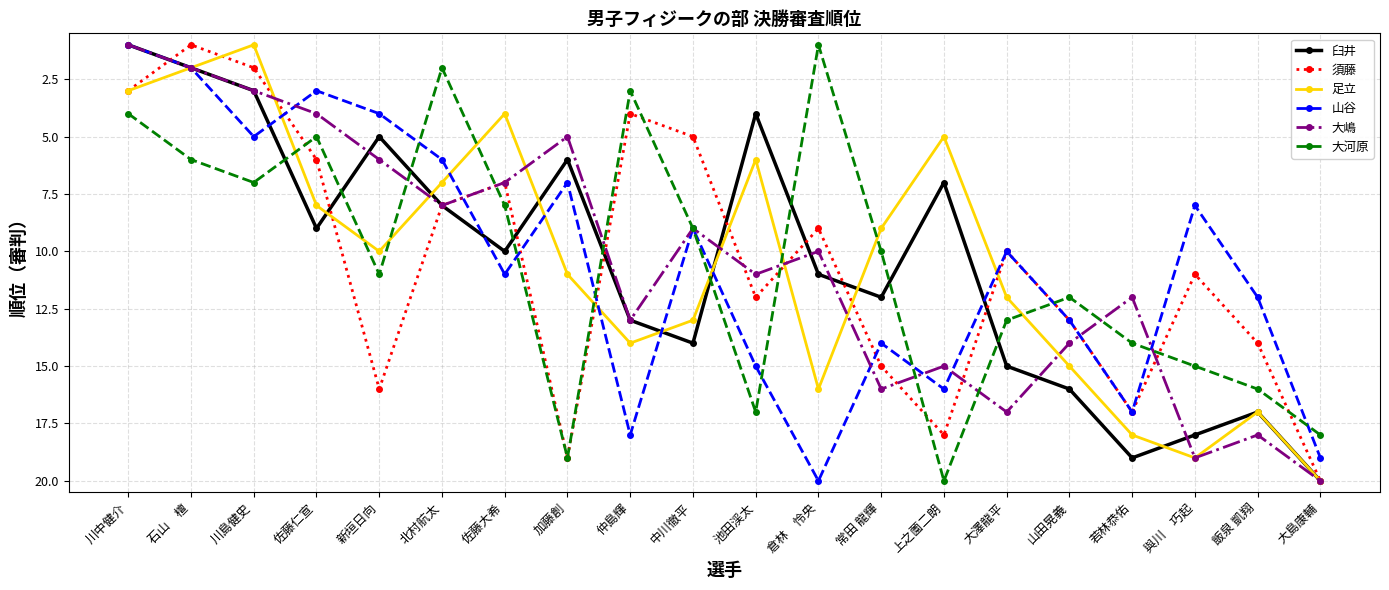

Between 新垣日向 and 上之薗二朗, which series saw the biggest shift?

山谷